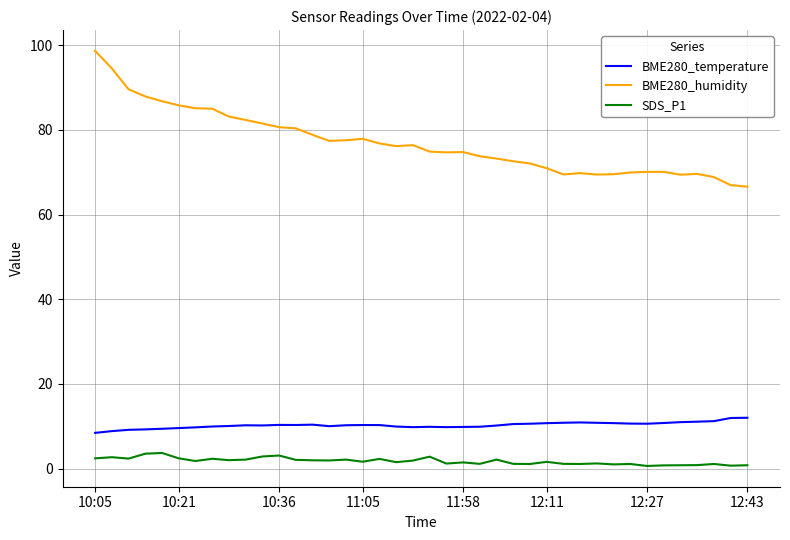

List the series in order of their peak value, highest first.

BME280_humidity, BME280_temperature, SDS_P1